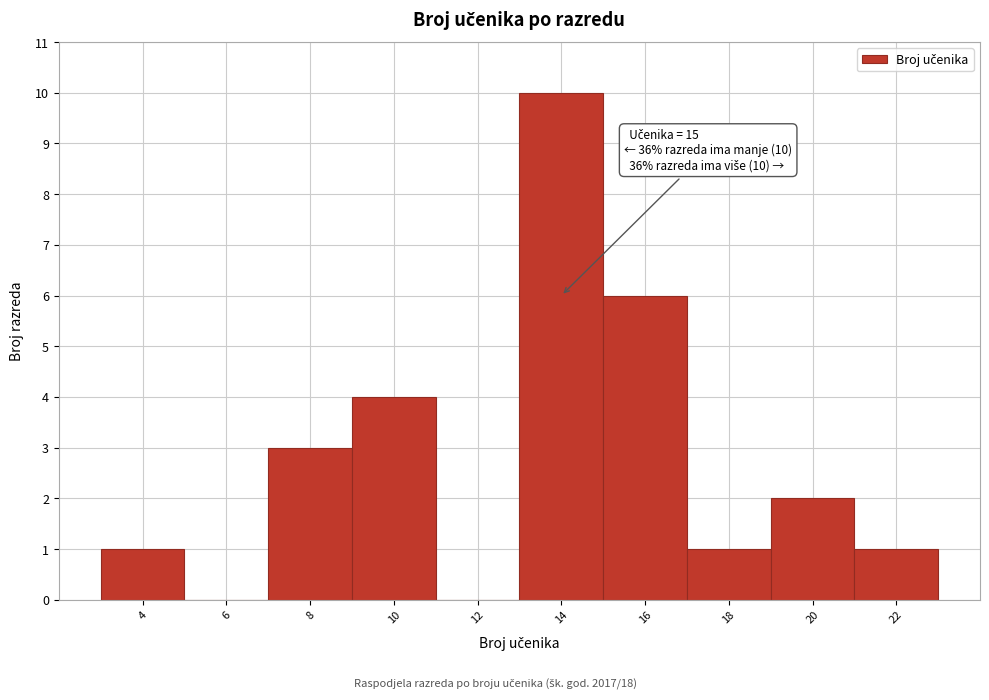

Reading left to right, transcribe all the data shown in this chart.

4=1	6=0	8=3	10=4	12=0	14=10	16=6	18=1	20=2	22=1